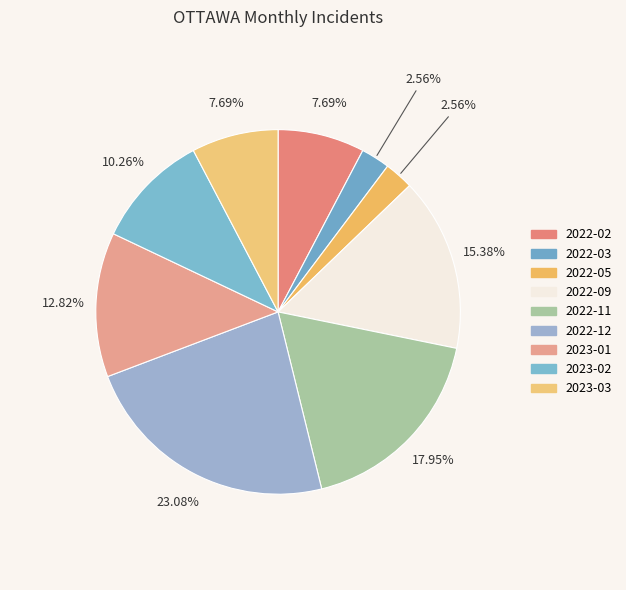

To the nearest percent, what percentage of the pie is 2023-02?

10%